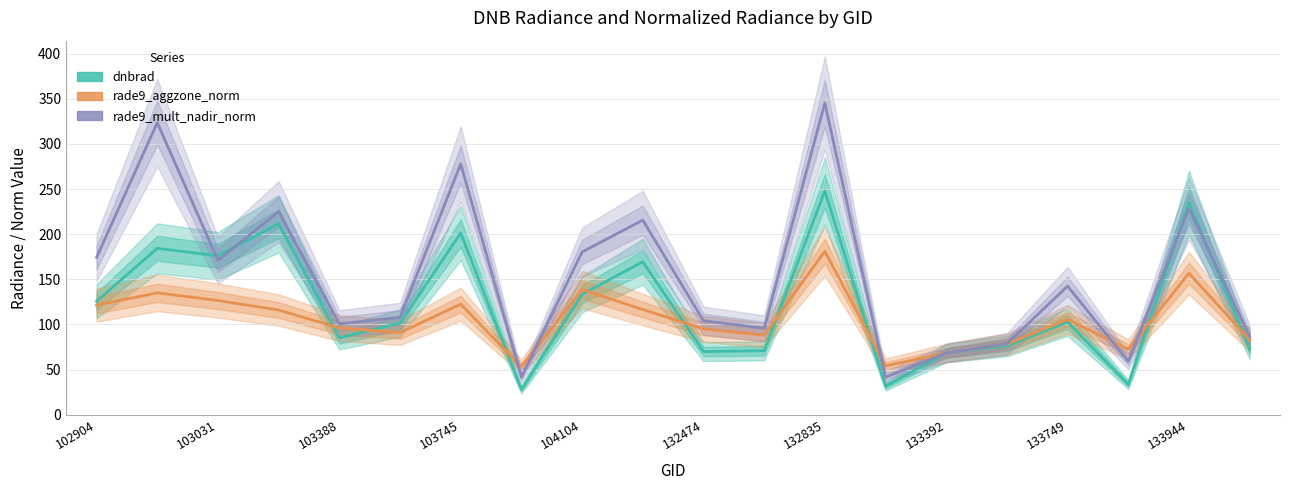

What is the difference between the maximum and second lowest values in the rade9_aggzone_norm series?

127.0